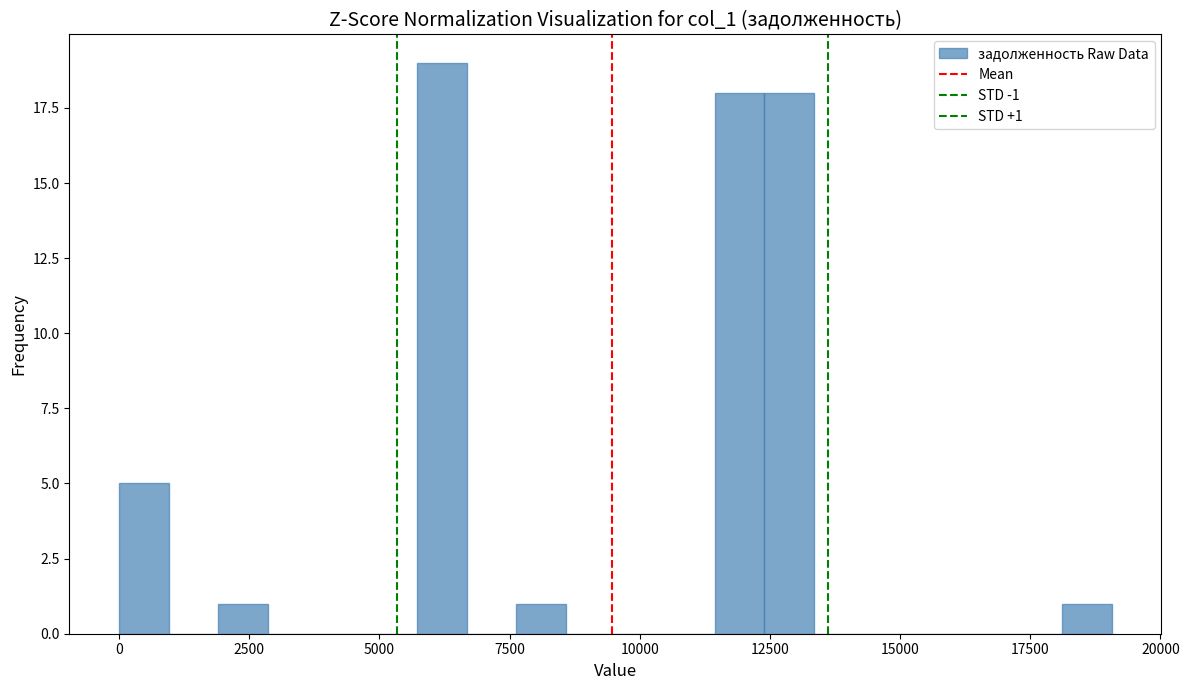

Around what value on the x-axis is the tallest bar? Give the approximate position of its centre, as read against the axis.

6000